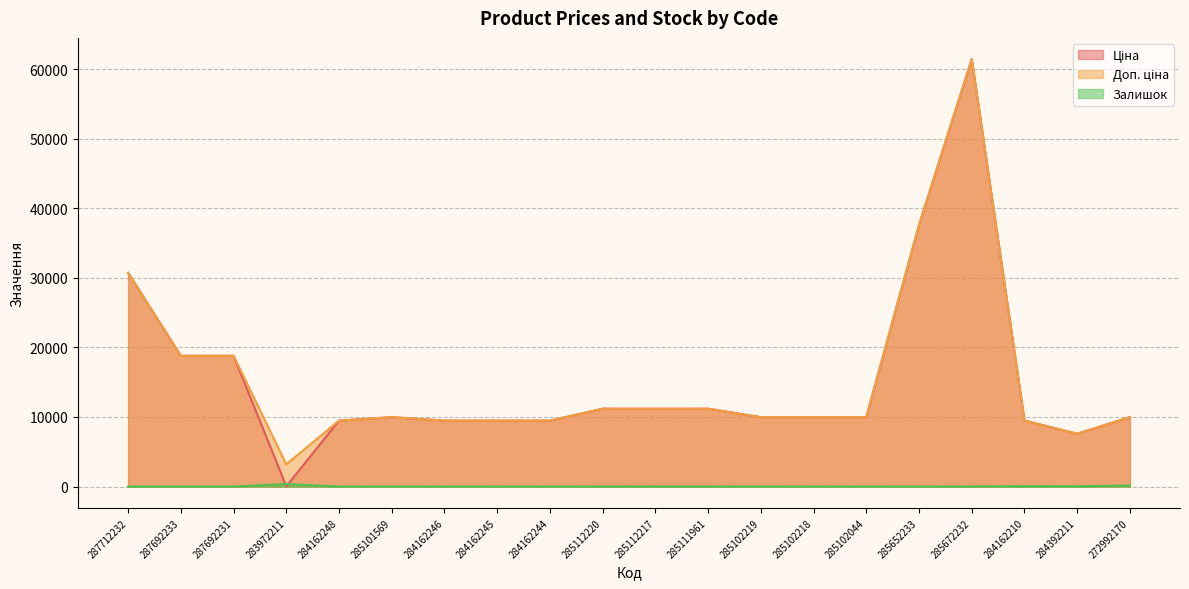

Reading left to right, what are all the values shown in this chart?

Ціна: 287712232=30717.1	287692233=18796.8	287692231=18796.8	283972211=32.0	284162248=9480.1	285101569=9975.0	284162246=9480.1	284162245=9480.1	284162244=9480.1	285112220=11188.2	285112217=11188.2	285111961=11188.2	285102219=9975.0	285102218=9975.0	285102044=9975.0	285652233=37593.6	285672232=61434.3	284162210=9480.1	284392211=7596.5	272992170=9975.0
Доп. ціна: 287712232=30717.1	287692233=18796.8	287692231=18796.8	283972211=3205.0	284162248=9480.1	285101569=9975.0	284162246=9480.1	284162245=9480.1	284162244=9480.1	285112220=11188.2	285112217=11188.2	285111961=11188.2	285102219=9975.0	285102218=9975.0	285102044=9975.0	285652233=37593.6	285672232=61434.3	284162210=9480.1	284392211=7596.5	272992170=9975.0
Залишок: 287712232=0.0	287692233=0.0	287692231=0.0	283972211=360.0	284162248=0.0	285101569=7.0	284162246=0.0	284162245=8.0	284162244=2.0	285112220=17.0	285112217=17.0	285111961=17.0	285102219=5.0	285102218=9.0	285102044=3.0	285652233=13.0	285672232=16.0	284162210=56.0	284392211=43.0	272992170=144.0